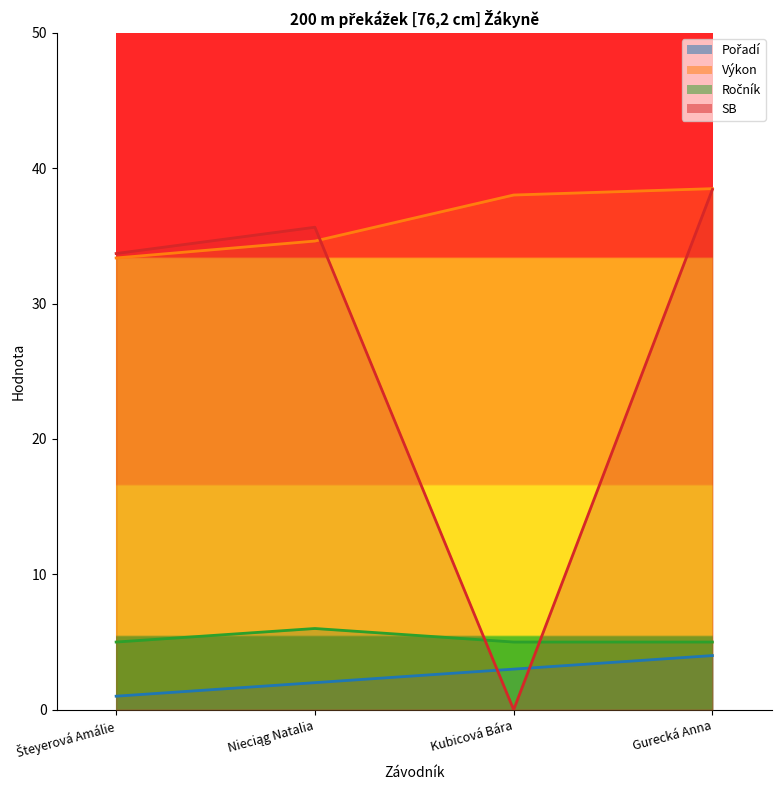

Between Nieciąg Natalia and Kubicová Bára, which series saw the biggest shift?

SB